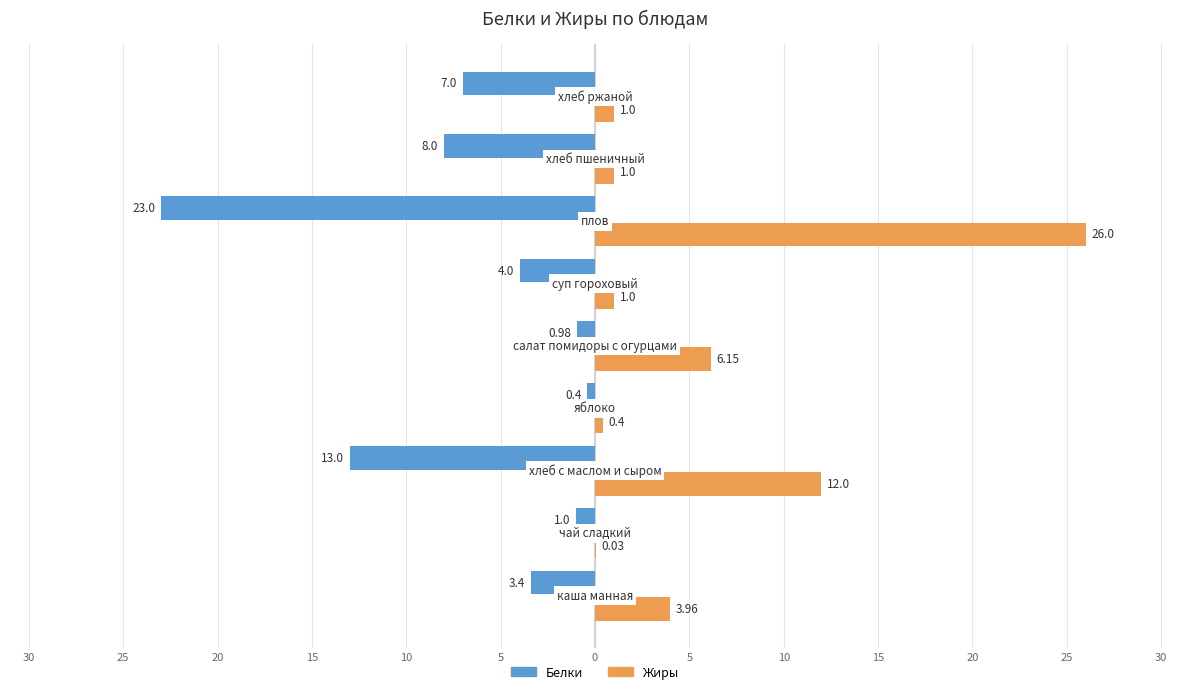

What is the difference between the second highest and second lowest values in the Жиры series?

11.6